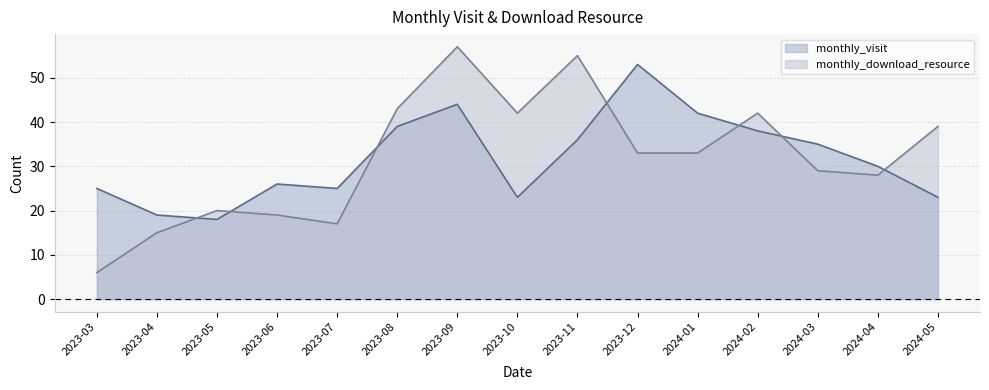

At which category does monthly_visit reach its first local valley?

2023-05